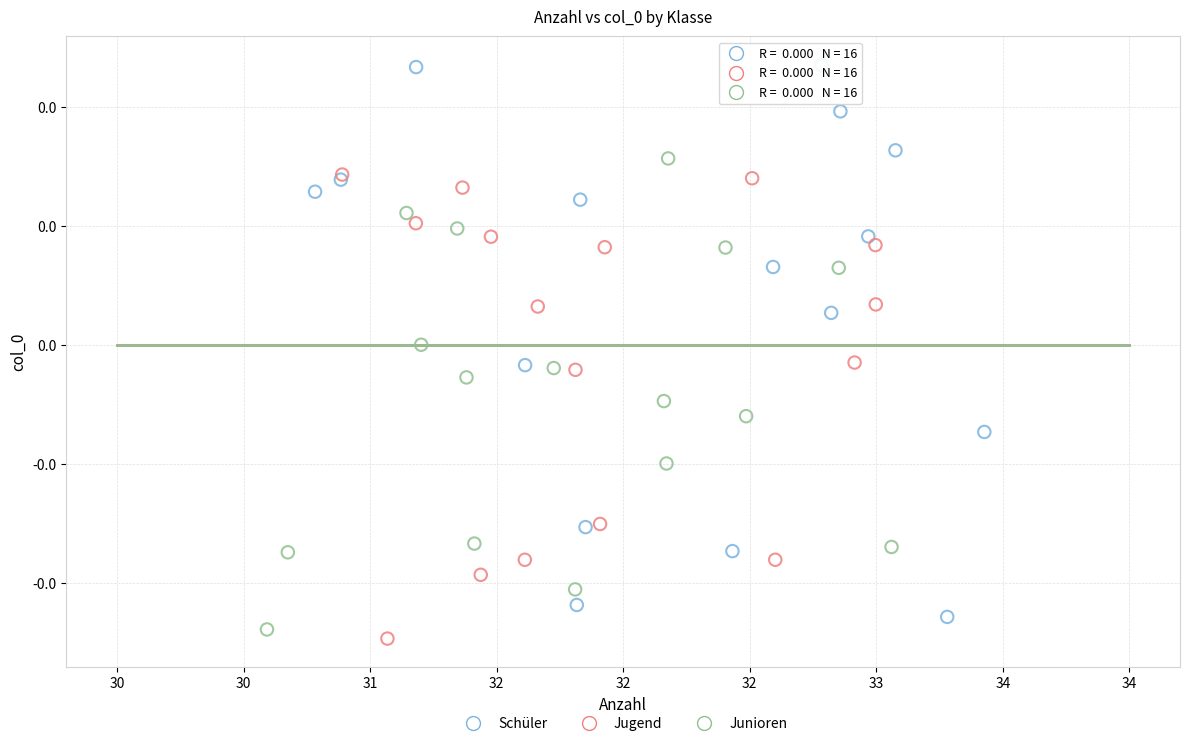

Which series contains the highest Y value?

Schüler